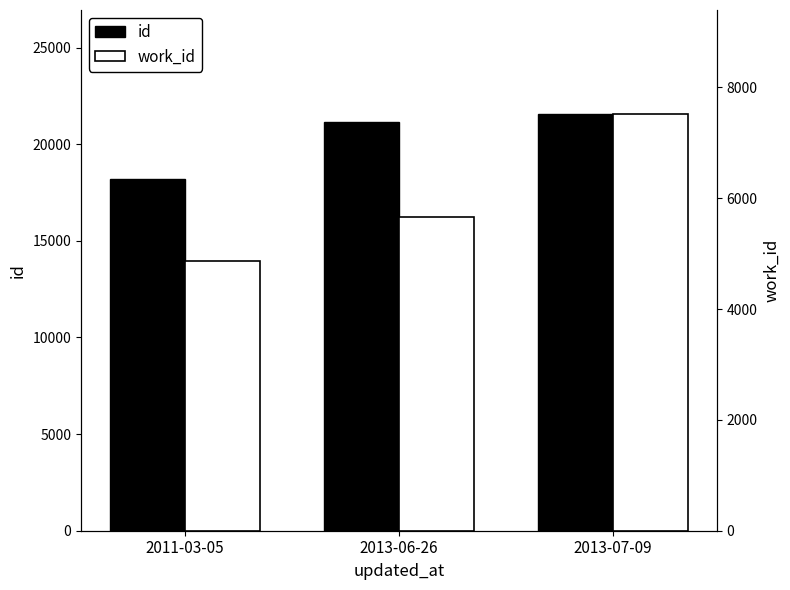

Reading left to right, transcribe all the data shown in this chart.

id: 2011-03-05=18195	2013-06-26=21140	2013-07-09=21557
work_id: 2011-03-05=4873	2013-06-26=5657	2013-07-09=7516